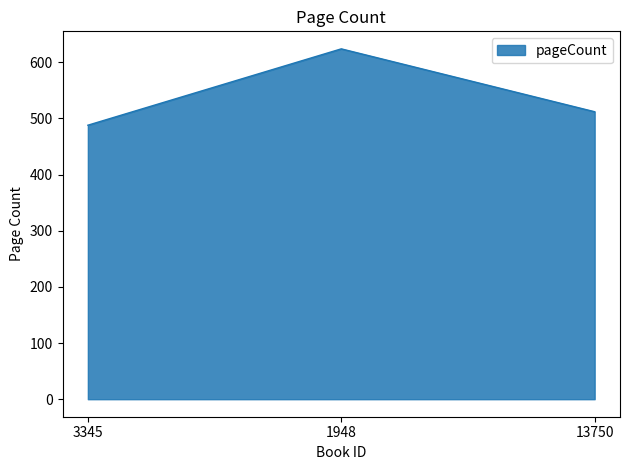

Rank the categories by value from highest to lowest.

1948, 13750, 3345